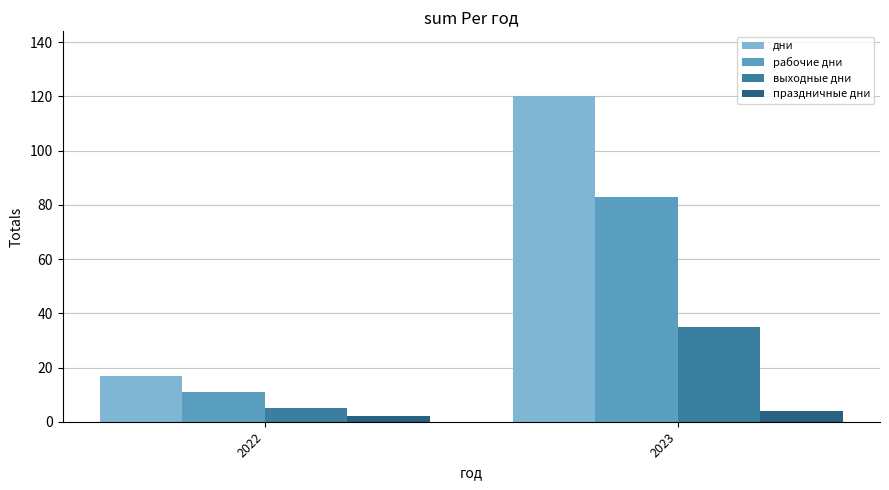

How many data points in выходные дни are less than 35?

1